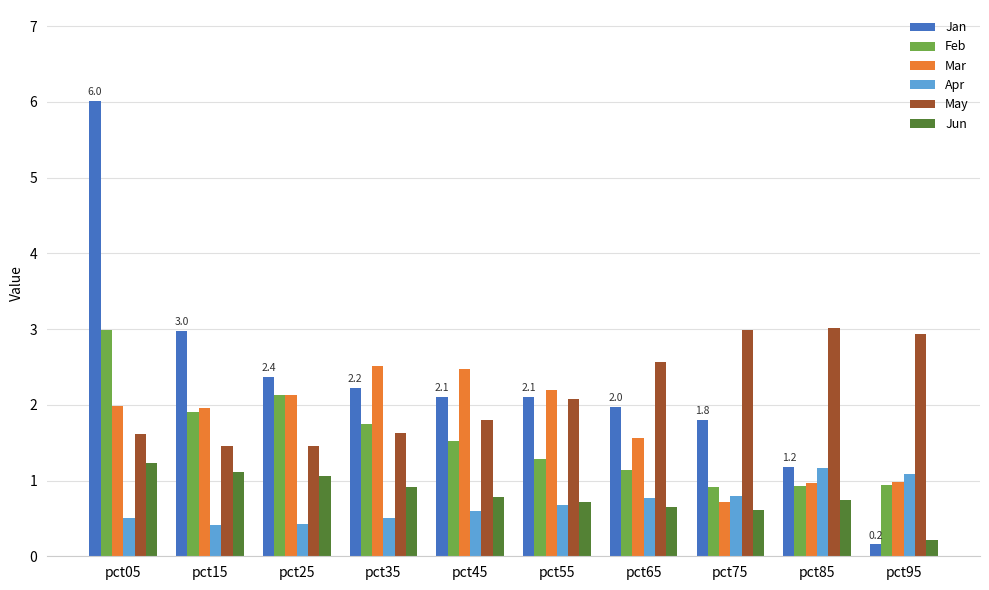

How many values in the May series are below 2?

5